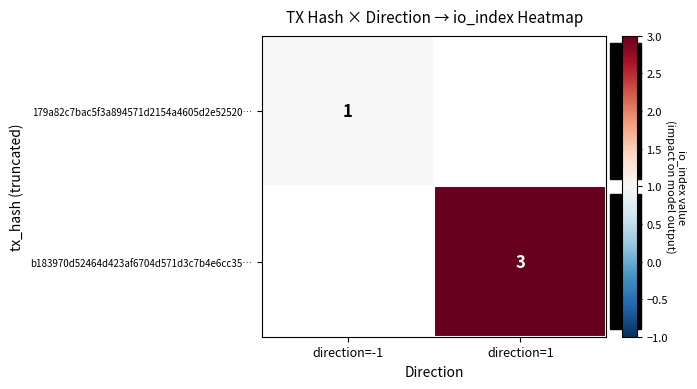

At how many categories does at least one series exceed 1?

1